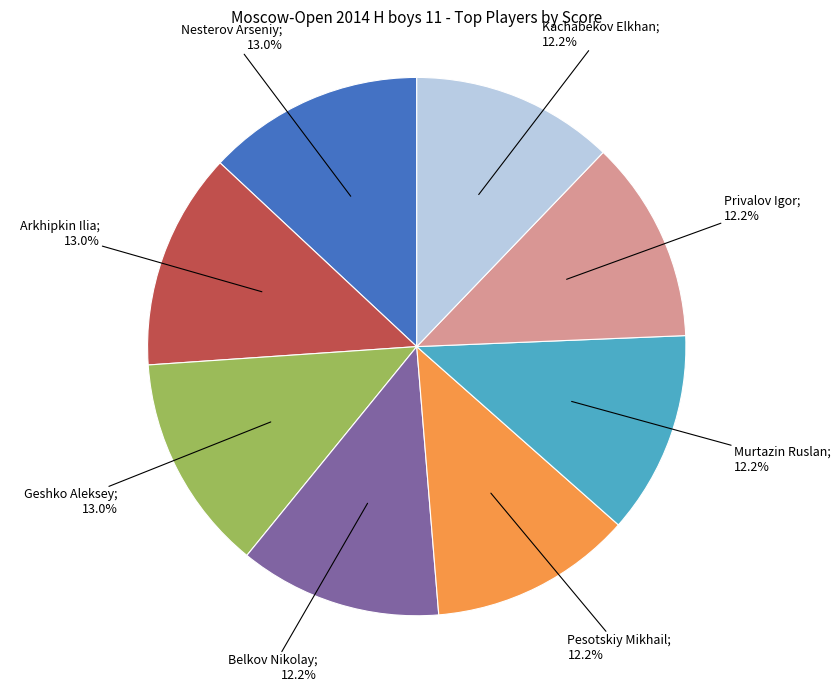

Combined, do Belkov Nikolay; 12.2% and Nesterov Arseniy; 13.0% account for over 50%?

No